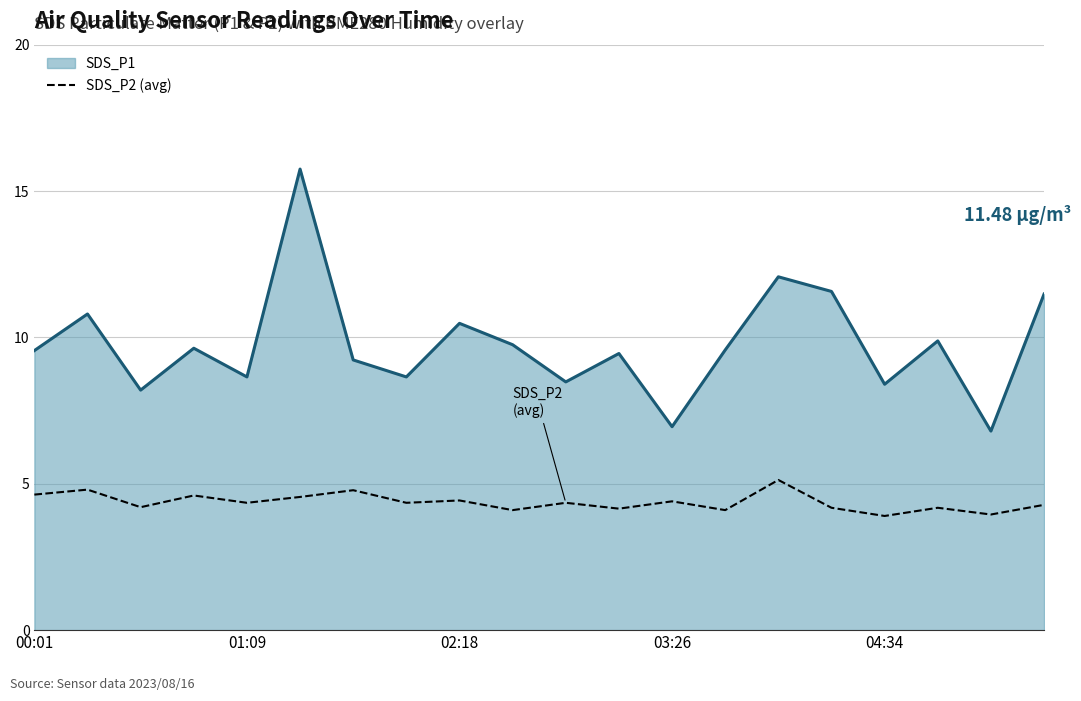

Rank the series by their maximum value, from lowest to highest.

SDS_P2 (avg), SDS_P1